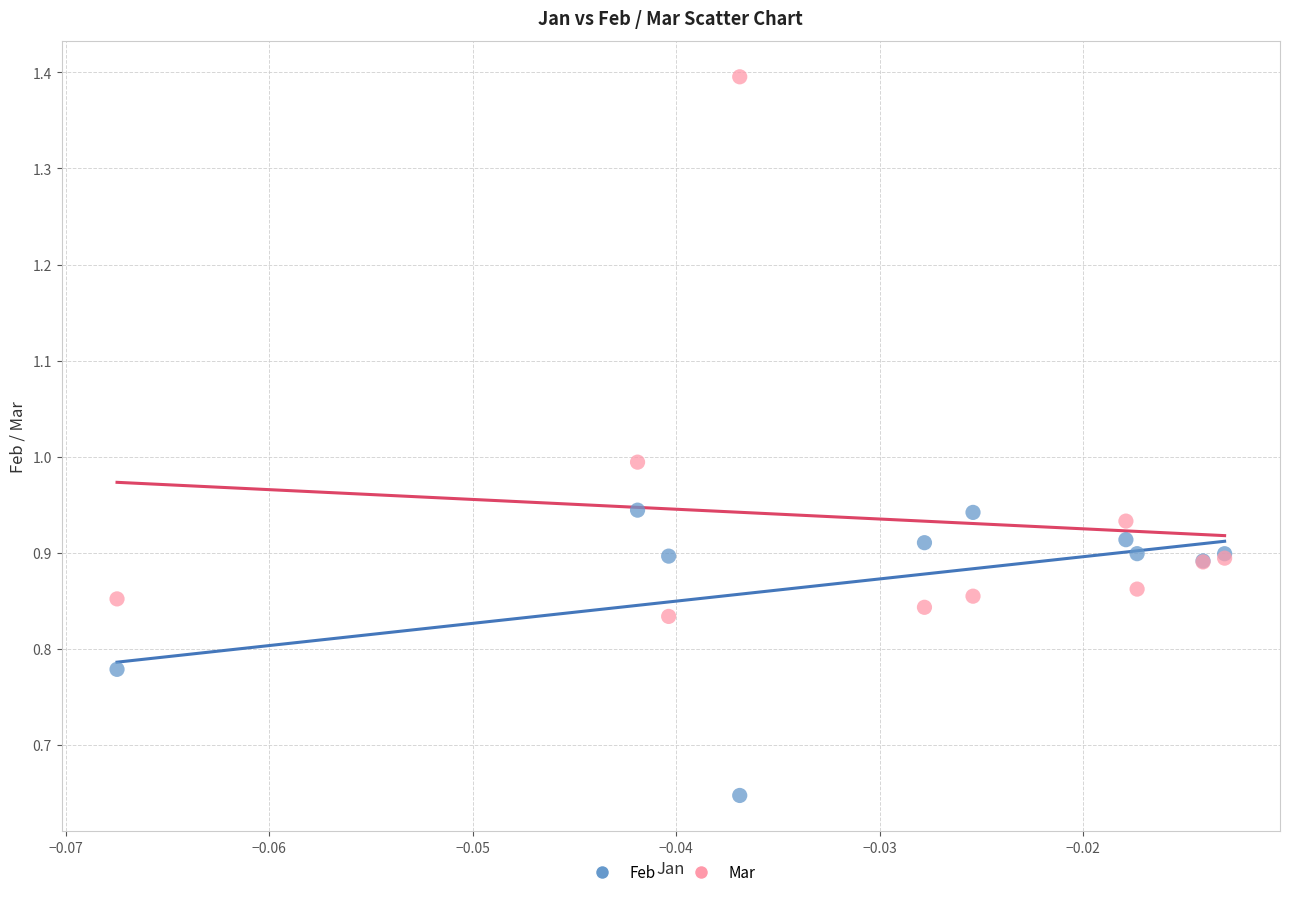

Which series contains the lowest Y value?

Feb